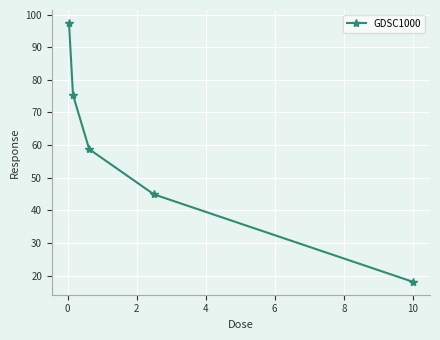

What is the minimum value shown in the chart?

18.1